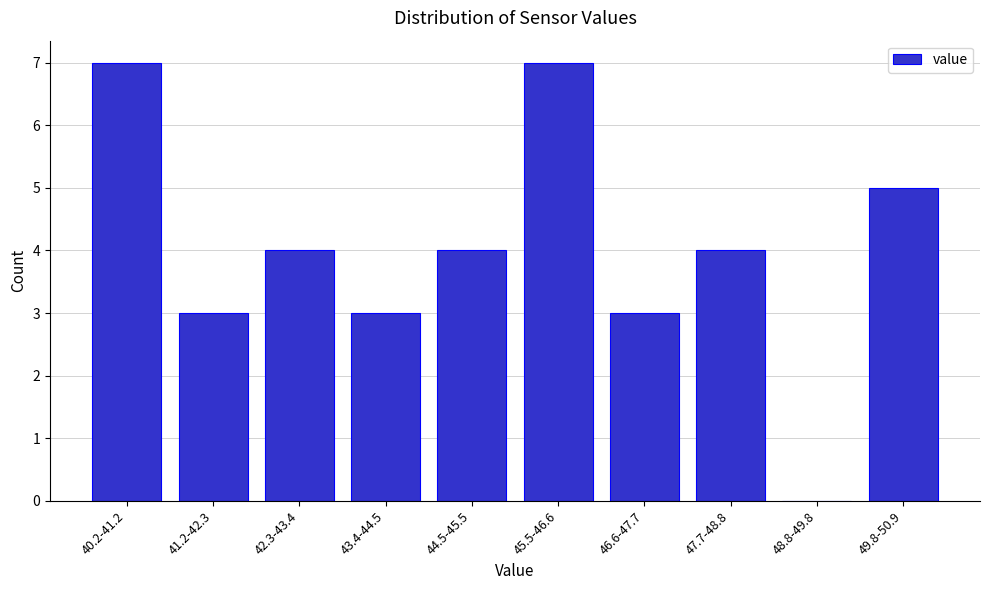

Reading right to left, list all the values displayed in this chart.

49.8-50.9=5	48.8-49.8=0	47.7-48.8=4	46.6-47.7=3	45.5-46.6=7	44.5-45.5=4	43.4-44.5=3	42.3-43.4=4	41.2-42.3=3	40.2-41.2=7